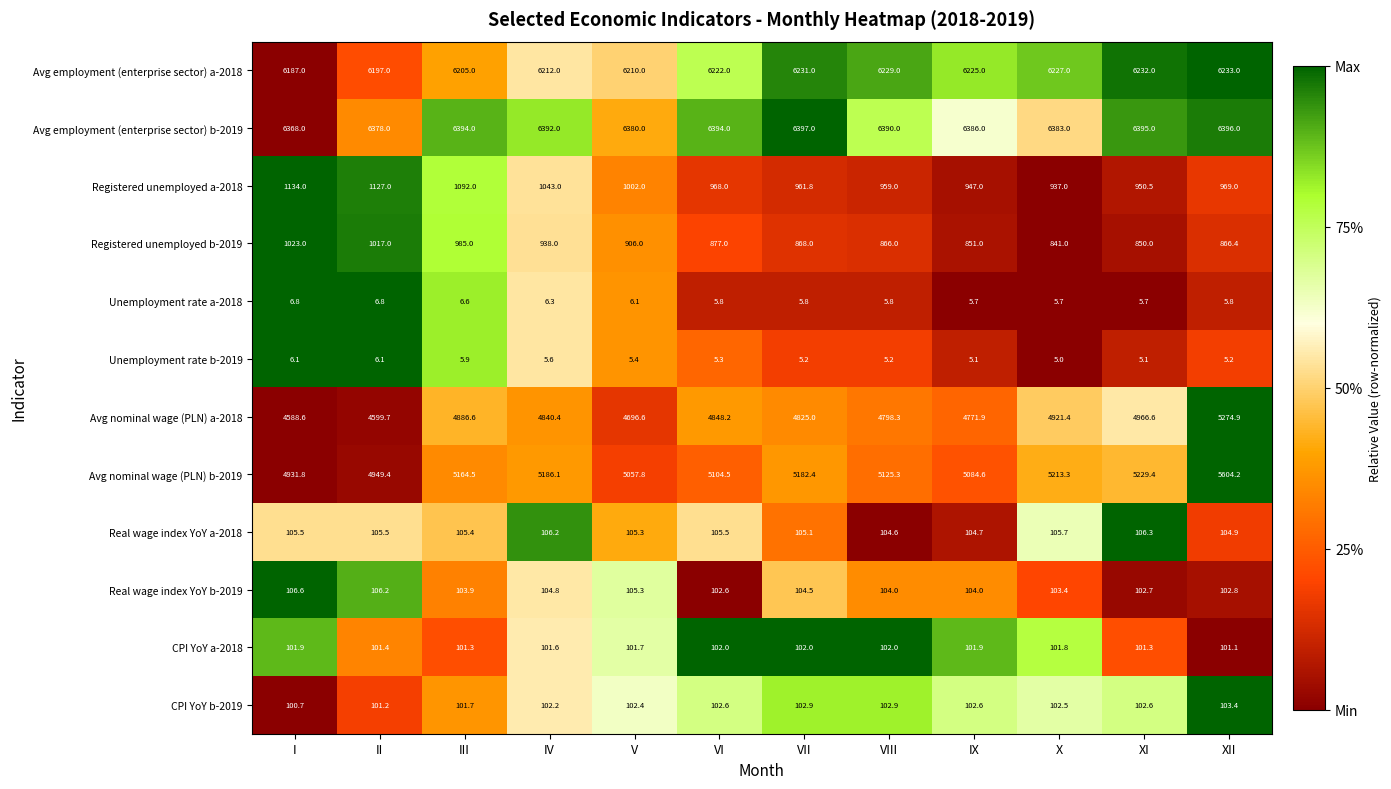

True or false: Unemployment rate b-2019 has a value of 1.8 at IX.

False